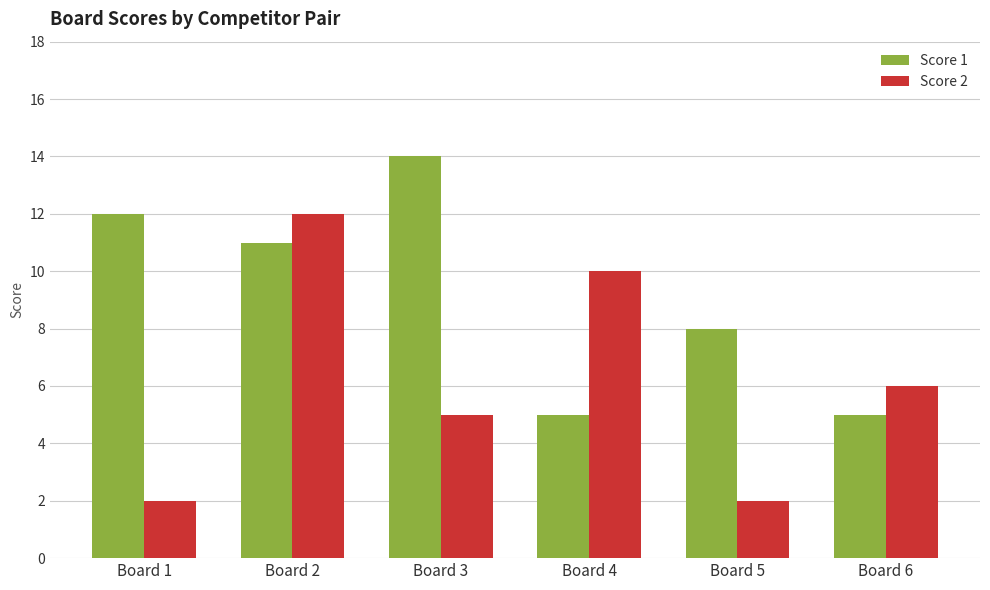

Reading left to right, transcribe all the data shown in this chart.

Score 1: Board 1=12	Board 2=11	Board 3=14	Board 4=5	Board 5=8	Board 6=5
Score 2: Board 1=2	Board 2=12	Board 3=5	Board 4=10	Board 5=2	Board 6=6